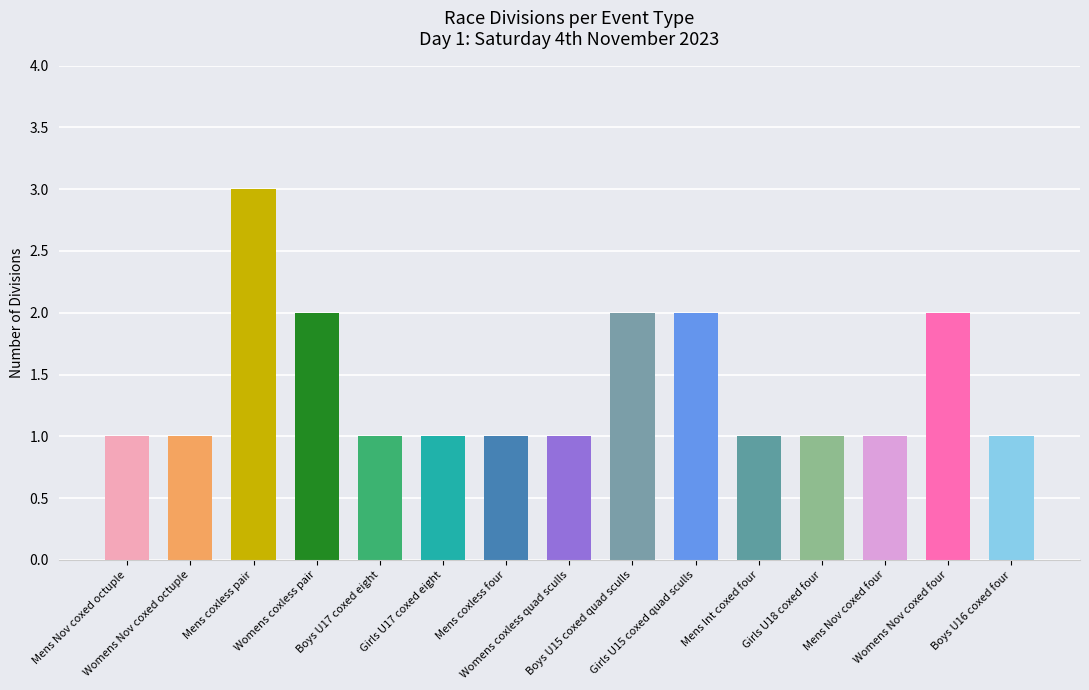

Reading left to right, extract all data points from this chart.

1	1	3	2	1	1	1	1	2	2	1	1	1	2	1